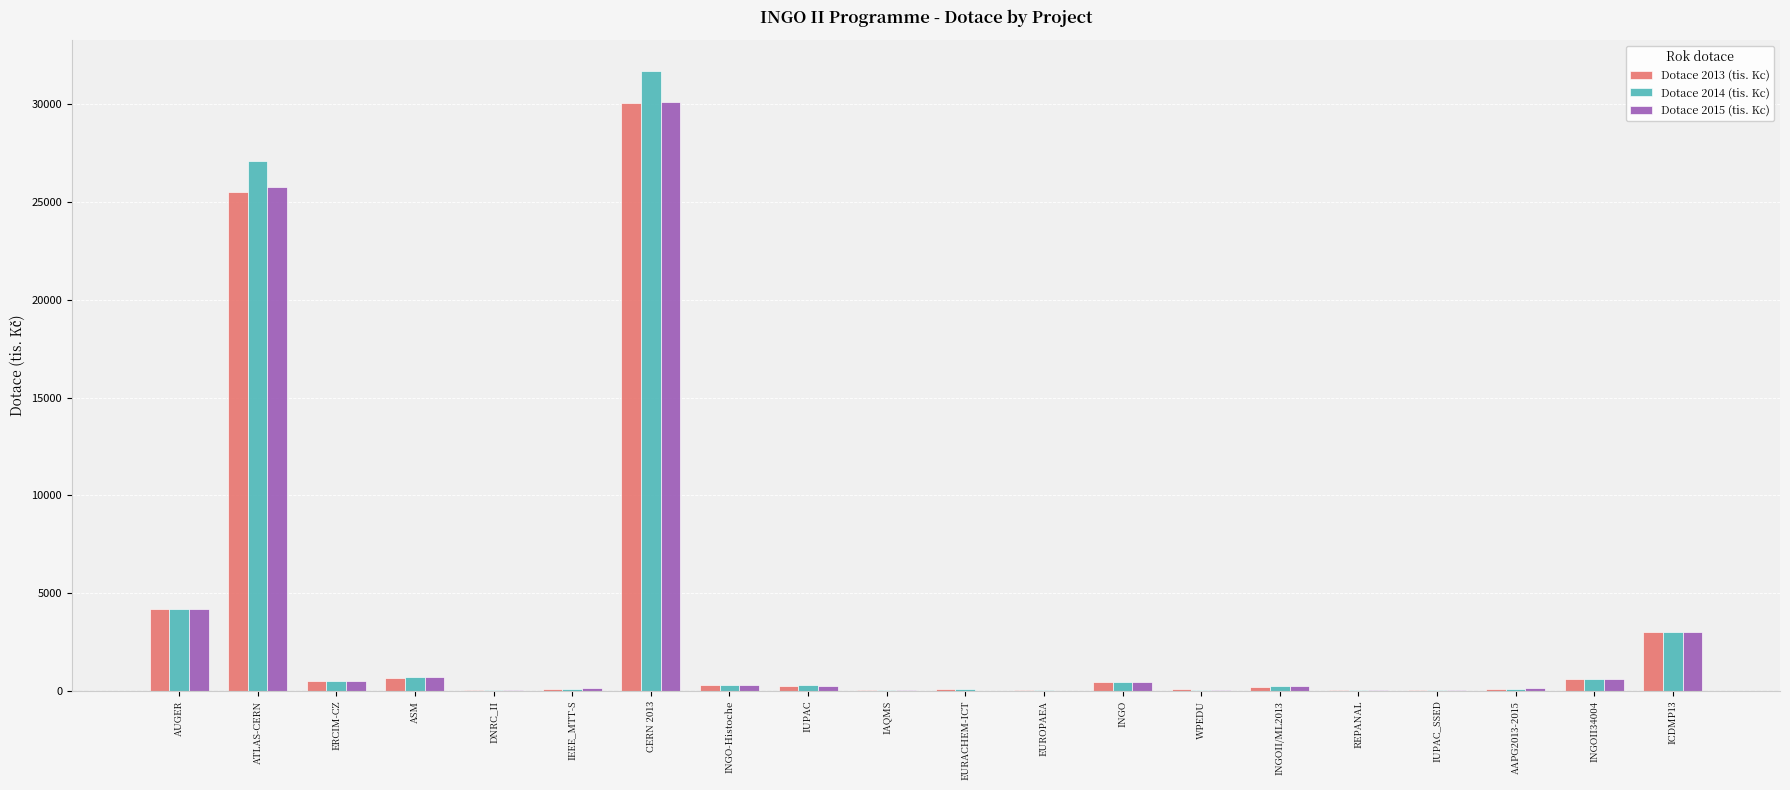

What is the total value across all series at WPEDU?

201